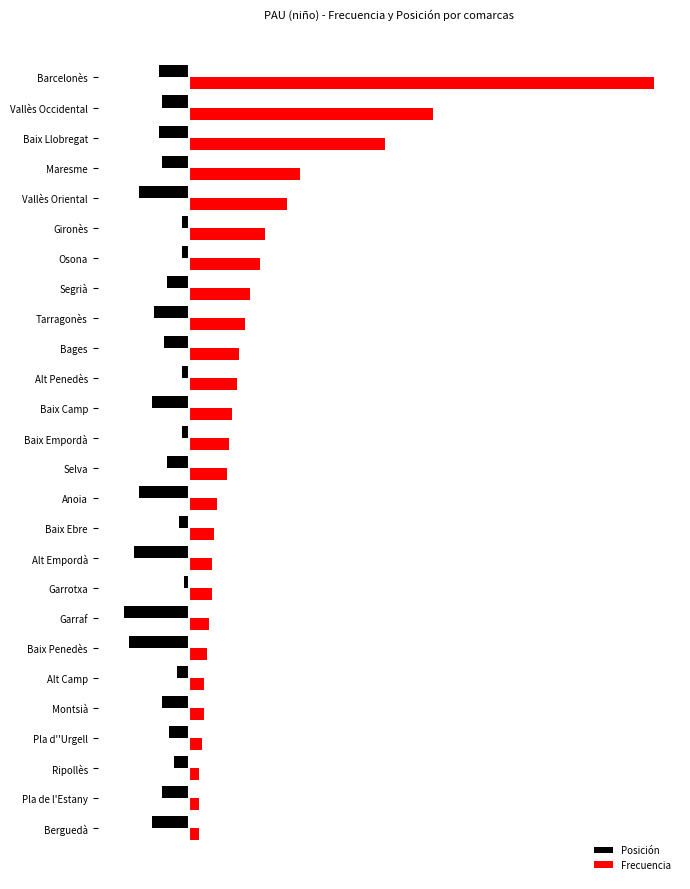

What are all the series names shown in the legend?

Posición, Frecuencia